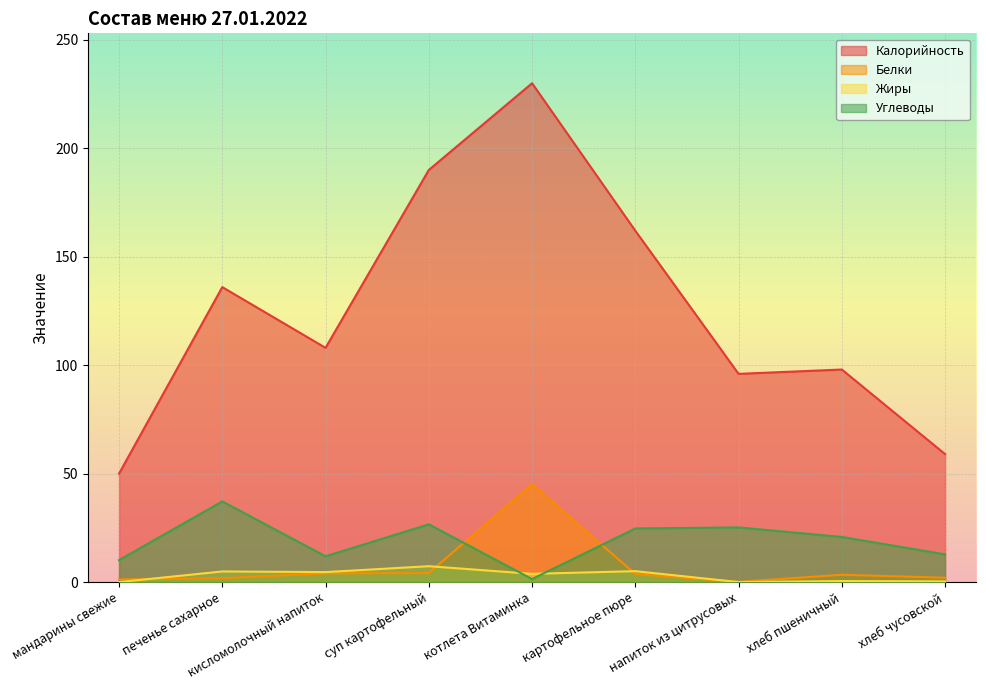

Between which two adjacent categories do Жиры and Белки first intersect?

мандарины свежие and печенье сахарное